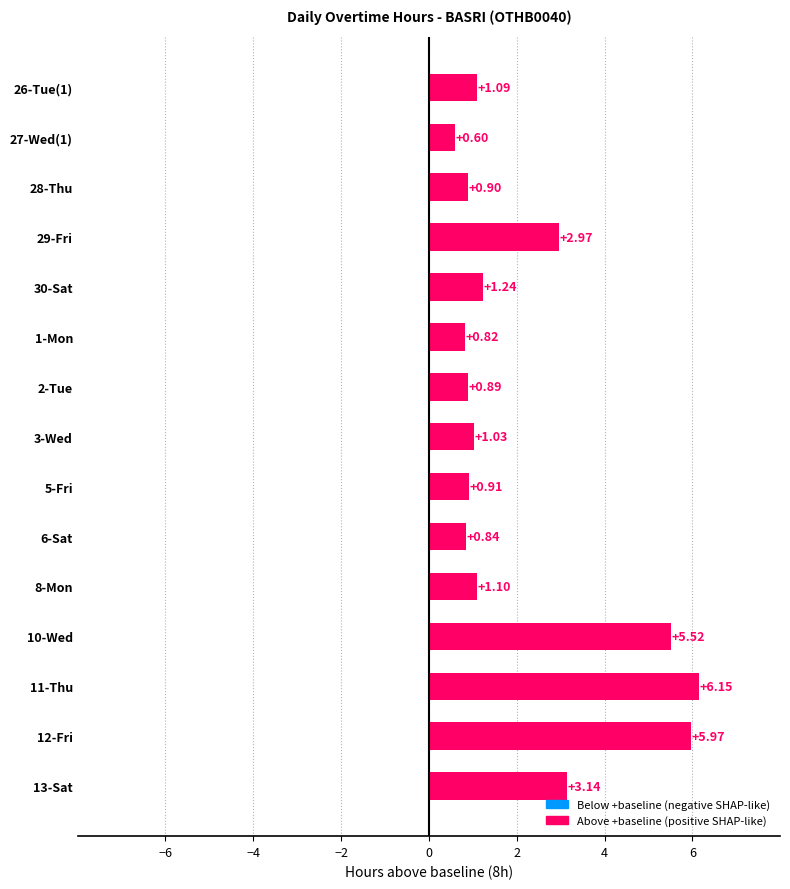

Count the number of data series in this chart.

1